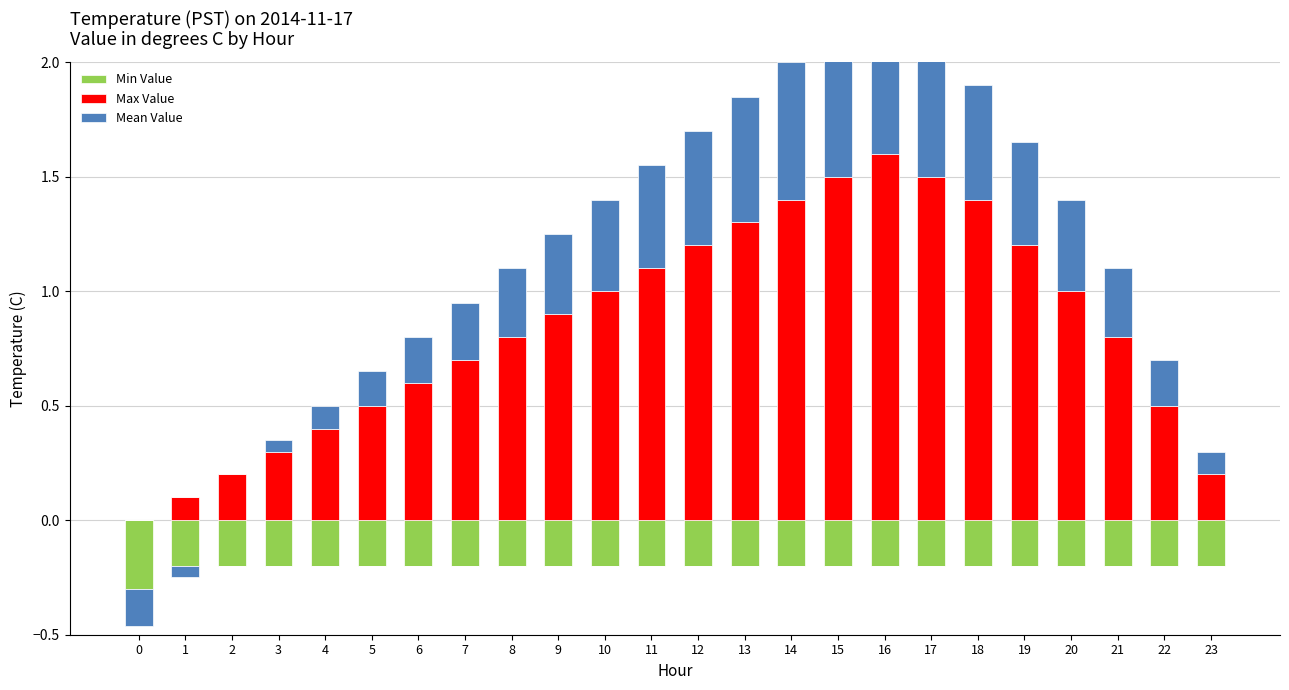

What is the difference between the Max Value values at 20 and 3?

0.7